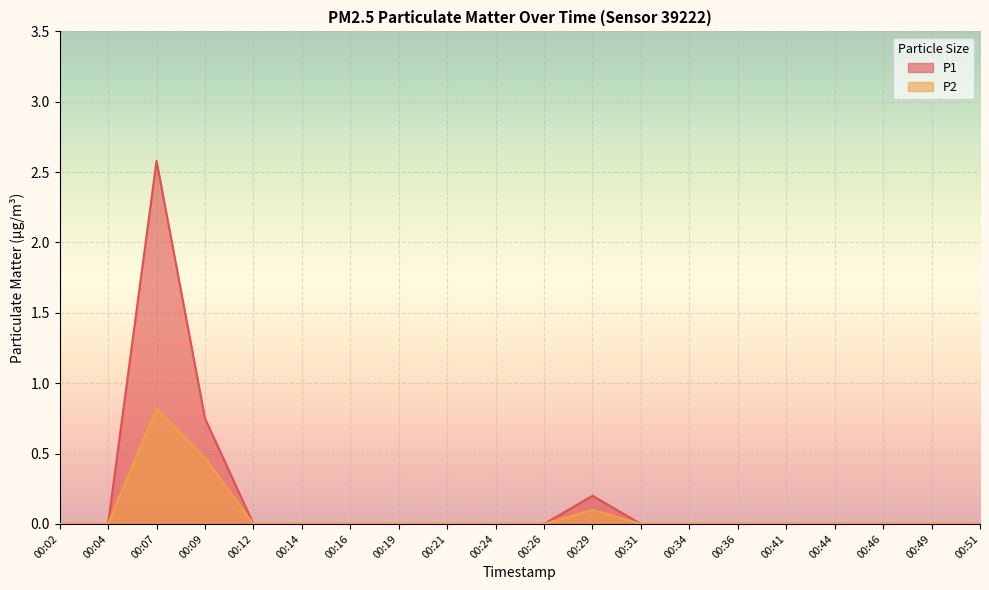

How many categories are shown in the chart?

20